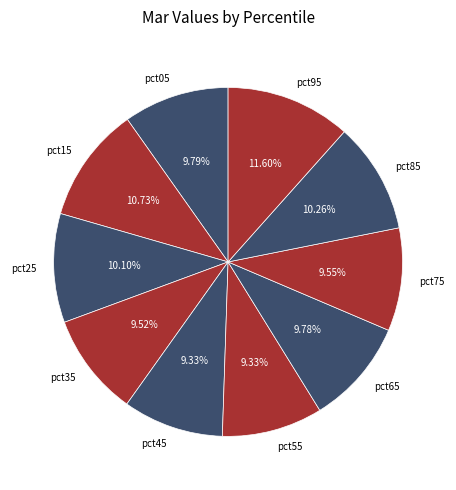

The pct85 slice represents 10% of the pie. True or false?

True